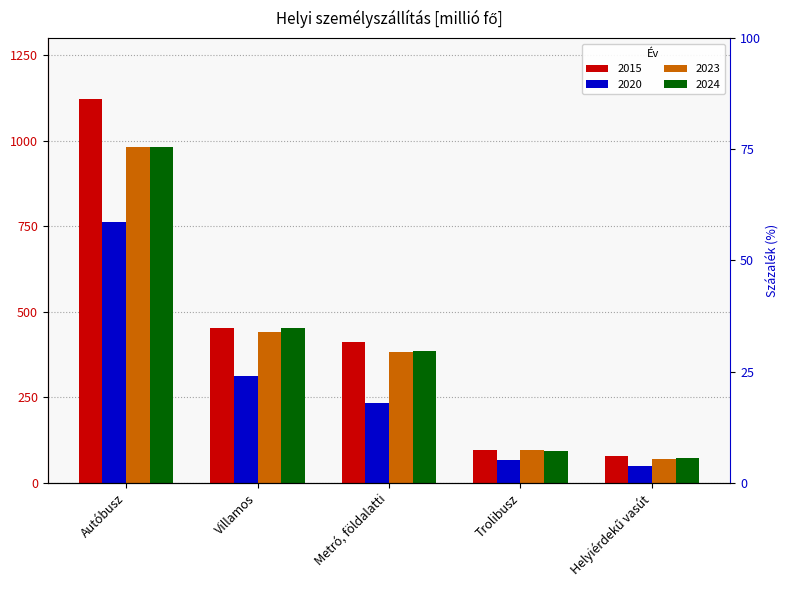

At which label is 2024 closest to 527?

Villamos